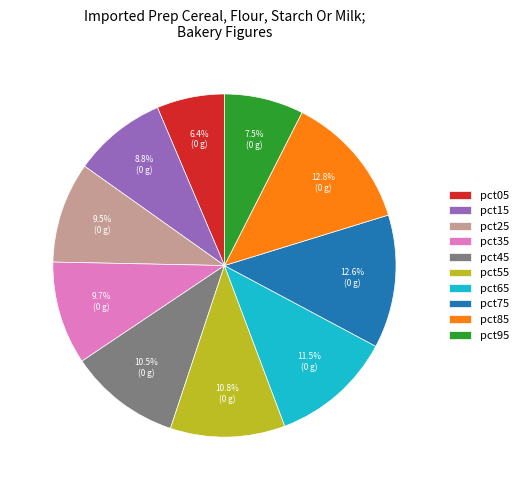

Which category has the smallest portion of the pie?

pct05